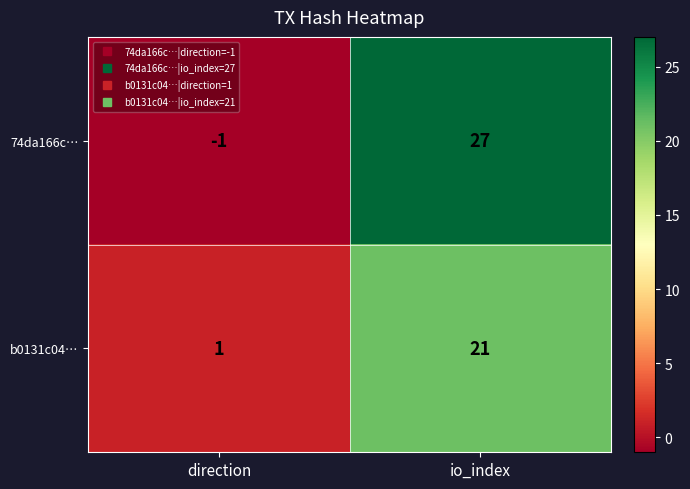

Reading left to right, list all the values displayed in this chart.

74da166c…: direction=-1	io_index=27
b0131c04…: direction=1	io_index=21